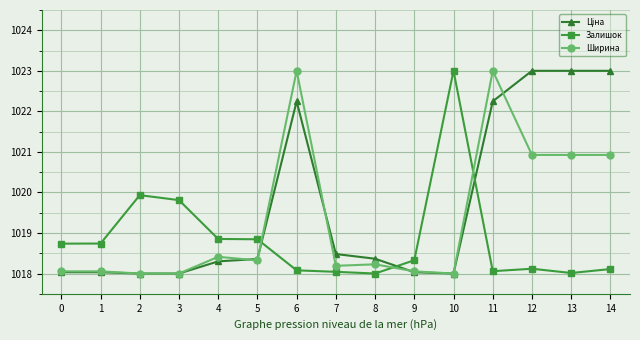

What is the sum of the Залишок values at 2 and 0?

2038.7